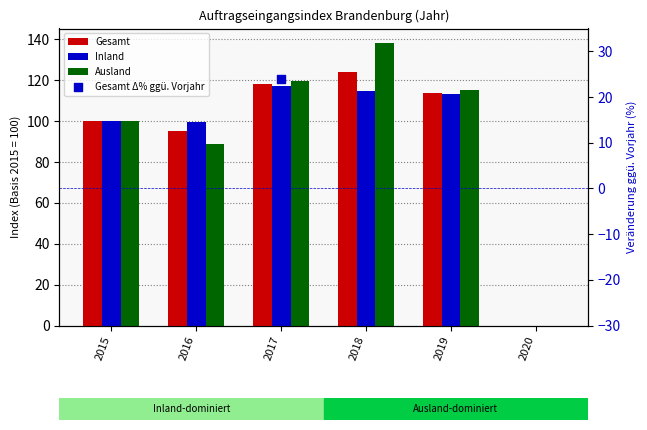

At how many categories does at least one series exceed 92?

5